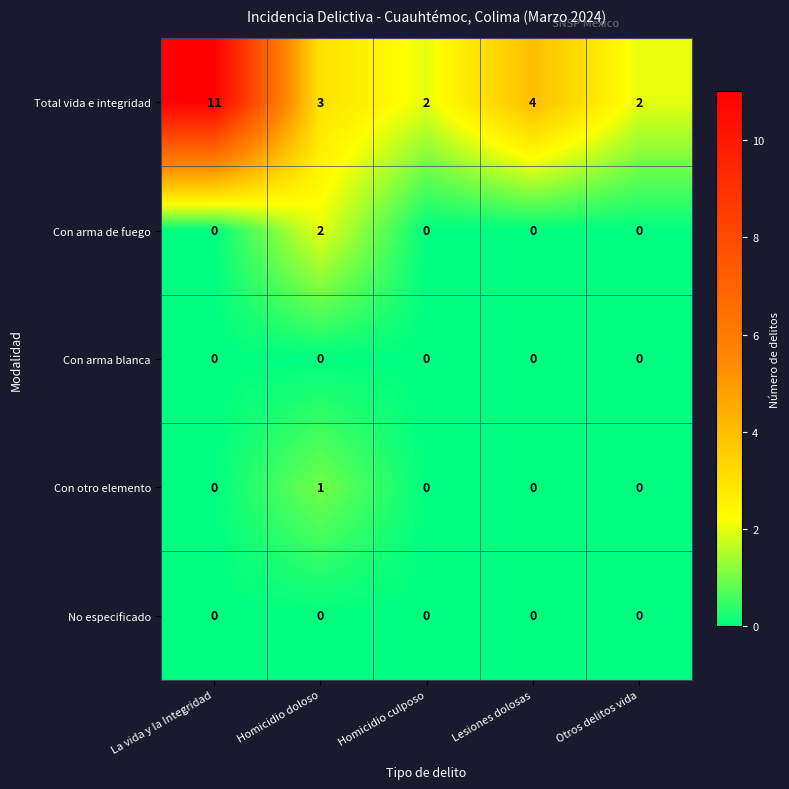

What is the spread (max minus min) of values at Lesiones dolosas?

4